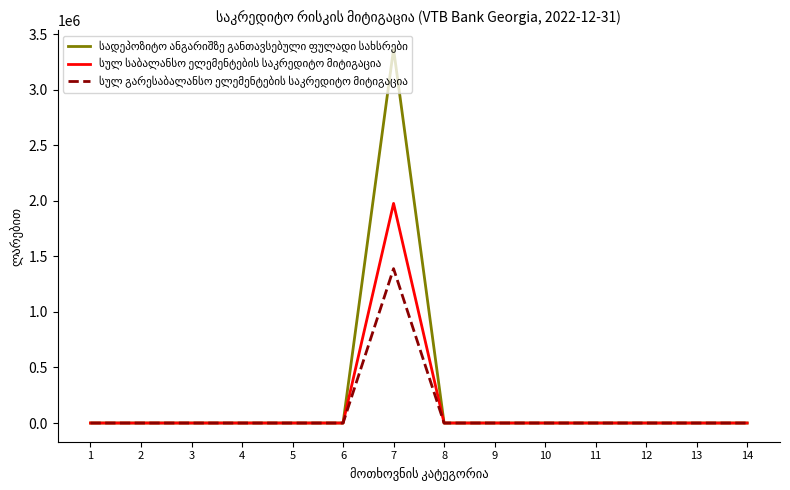

What is the greatest value displayed?

3366644.8